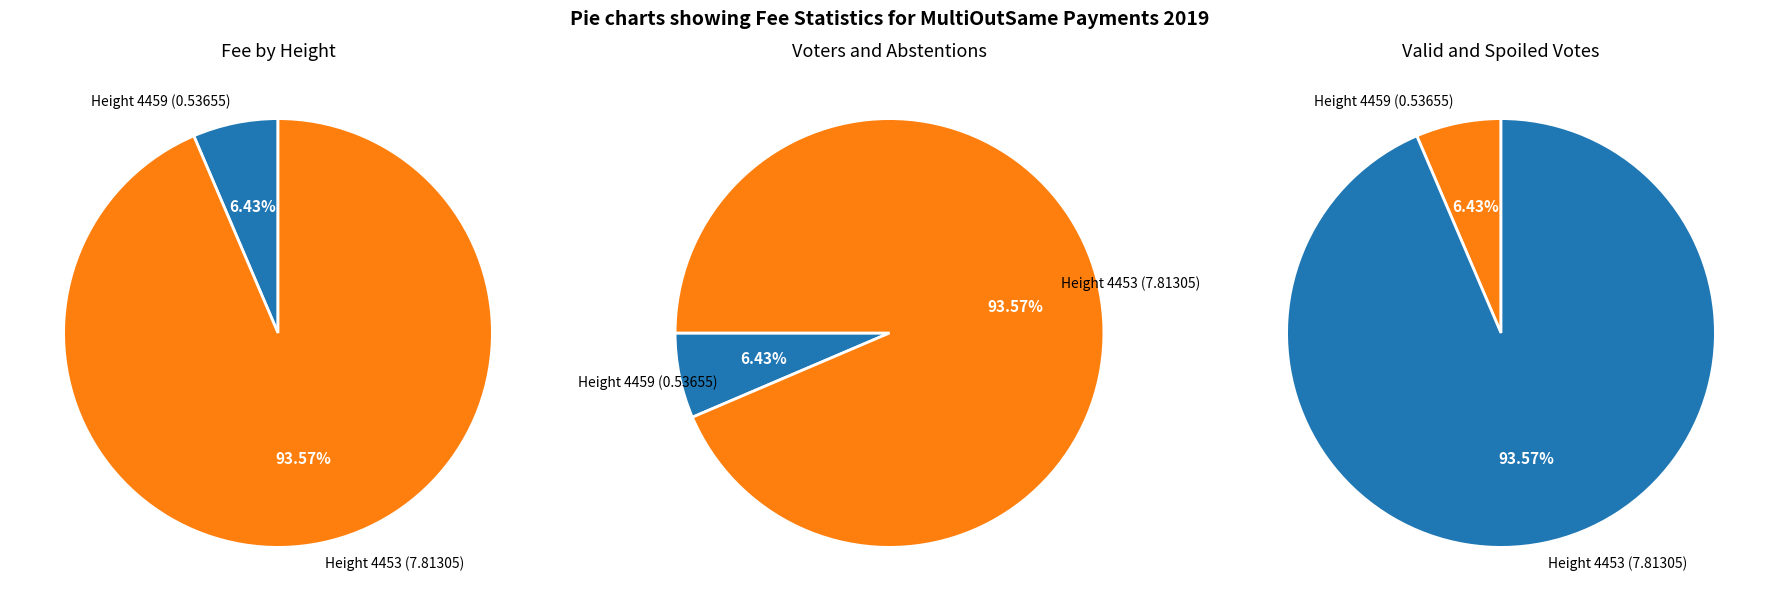

To the nearest percent, what is the average slice percentage?

50%